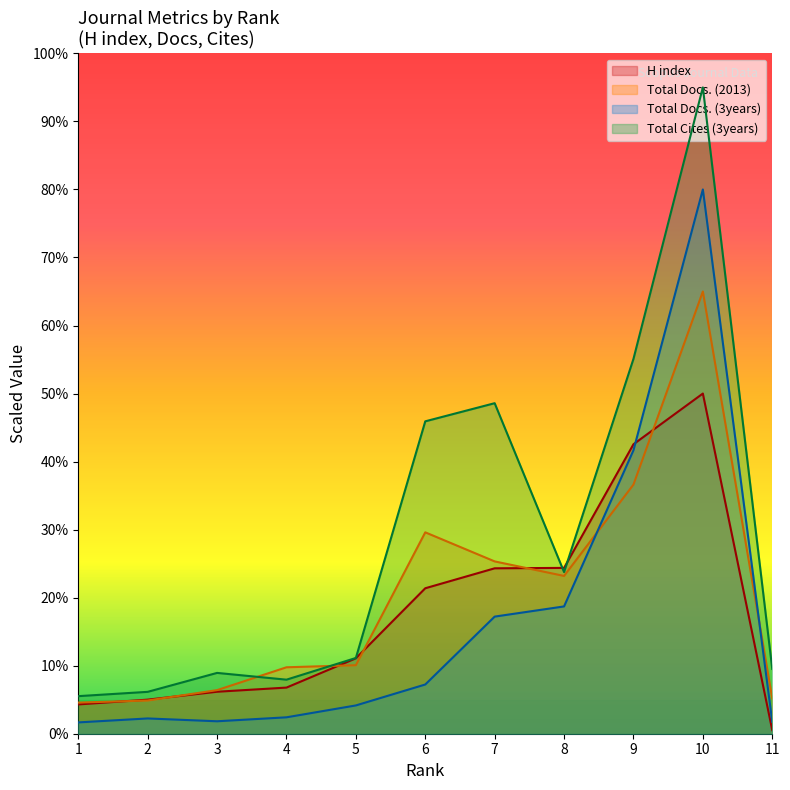

Reading right to left, transcribe all the data shown in this chart.

H index: 72.7	7000.0	5956.6	3412.3	3403.8	2993.3	1552.2	949.3	863.8	701.3	602.9
Total Docs. (2013): 726.3	9100.0	5126.8	3246.9	3546.0	4144.1	1409.9	1367.1	897.2	683.6	640.8
Total Docs. (3years): 244.5	11200.0	5832.8	2619.5	2410.0	1012.9	582.1	337.6	256.1	314.3	232.8
Total Cites (3years): 1332.9	13300.0	7712.8	3326.5	6801.5	6428.4	1558.6	1112.3	1251.4	861.8	773.1